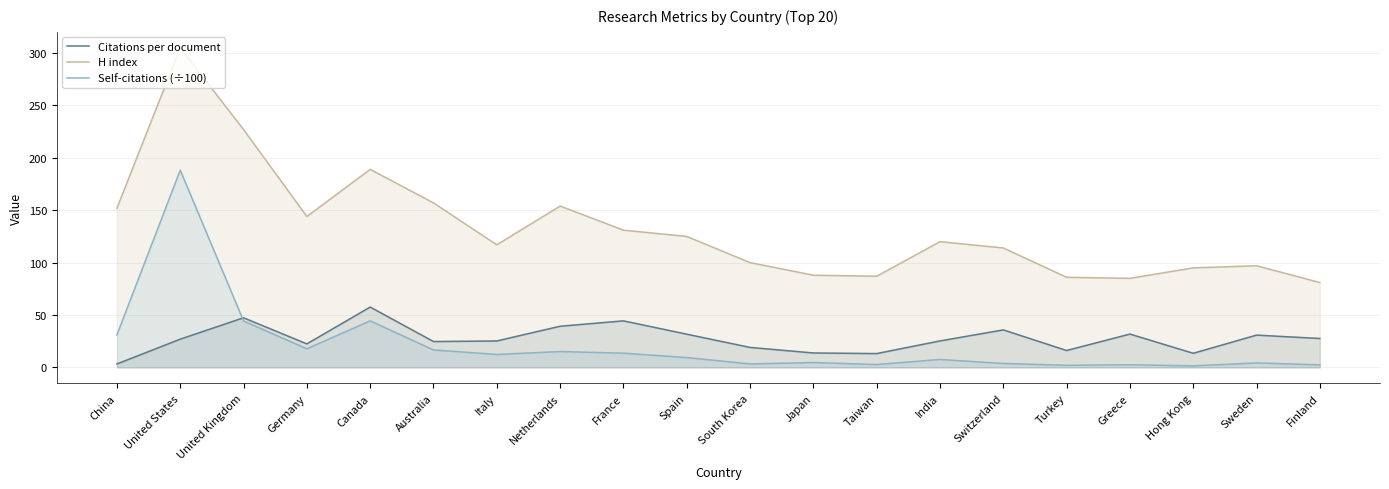

How many interior local valleys does the Citations per document series have?

5